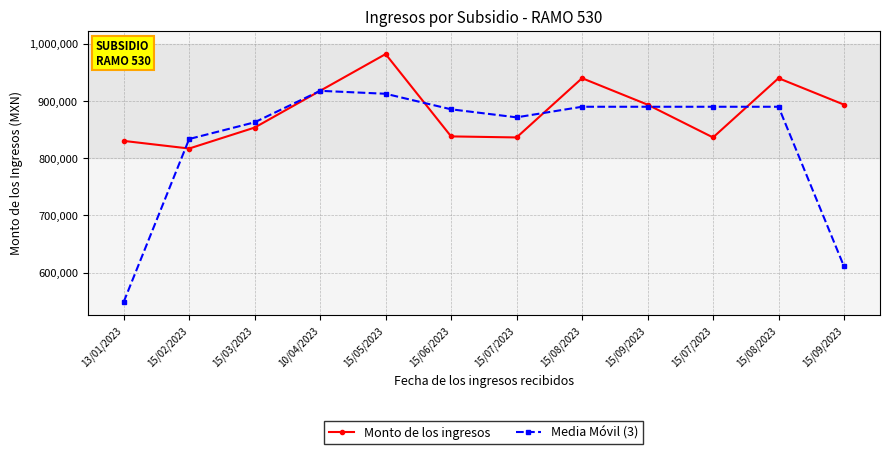

What is the sum of all Monto de los ingresos values?

10574358.4